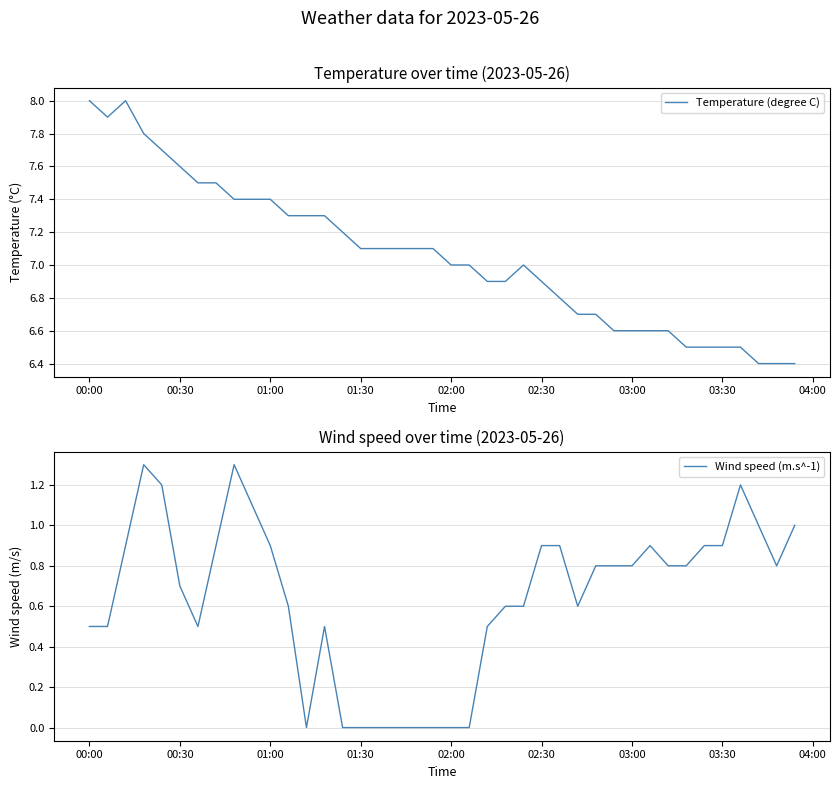

What is the maximum value for Wind speed (m.s^-1)?

1.3